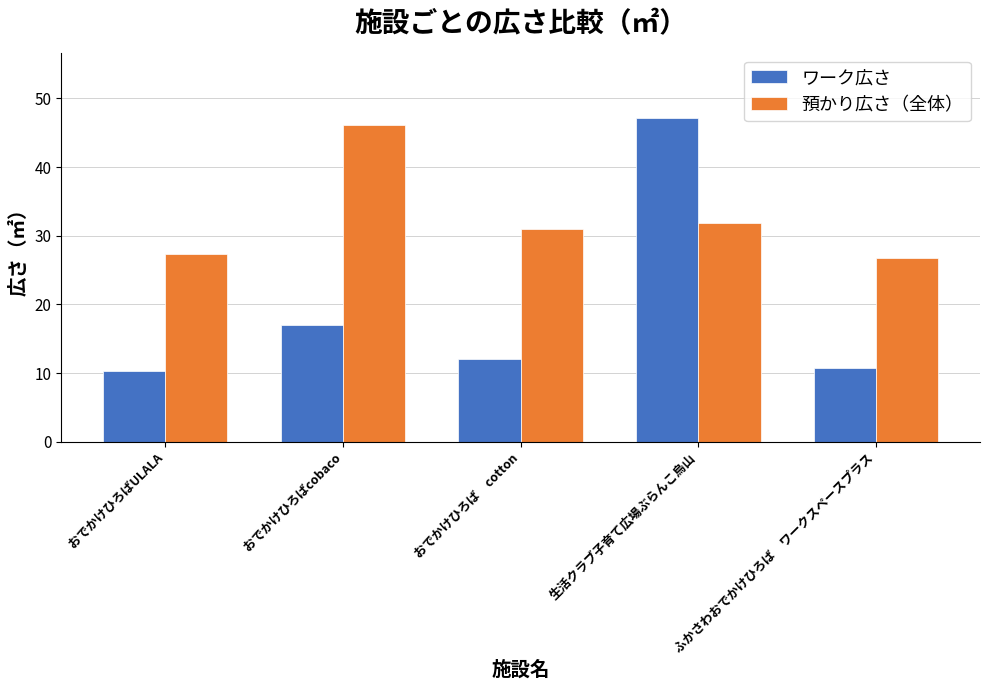

At おでかけひろばULALA, list the series in order from smallest to largest.

ワーク広さ, 預かり広さ（全体）